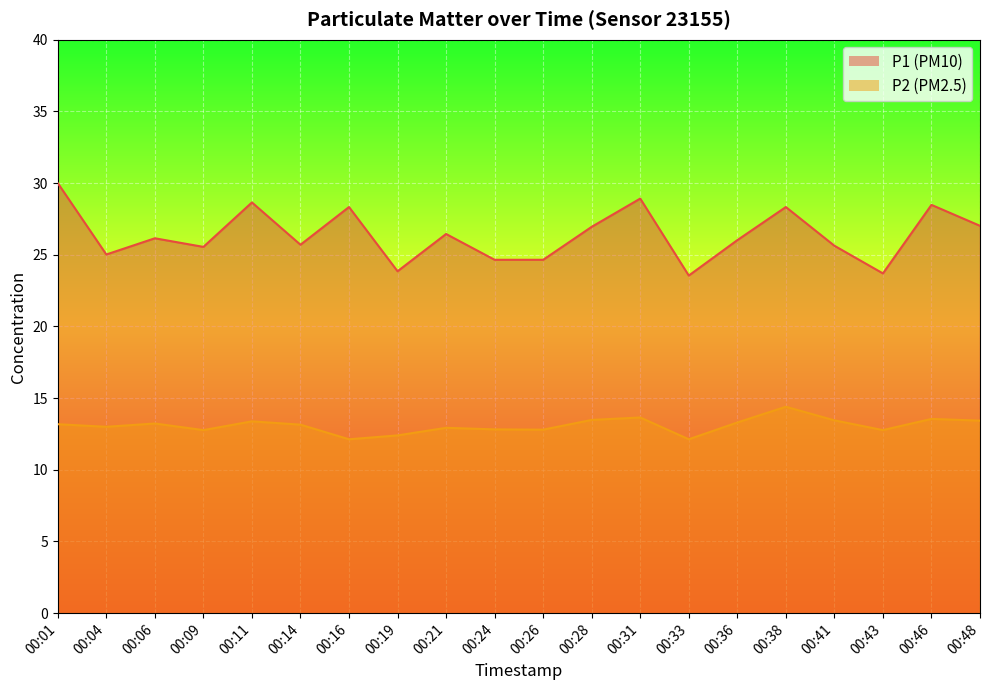

What is the difference between the maximum and minimum values in the P1 series?

6.4